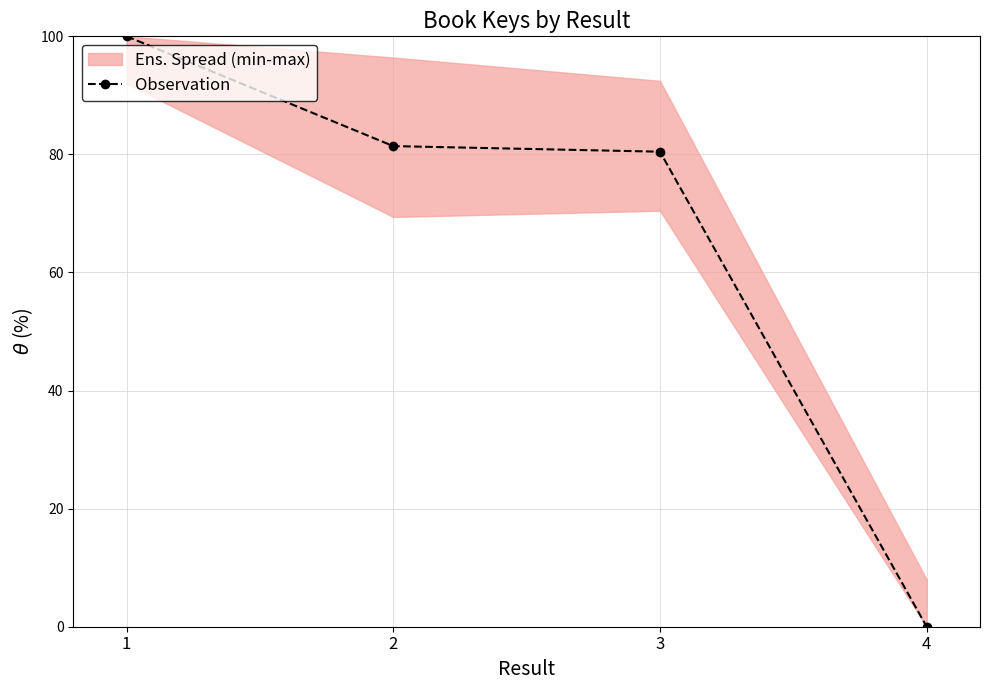

Where does the data first go above 81?

1